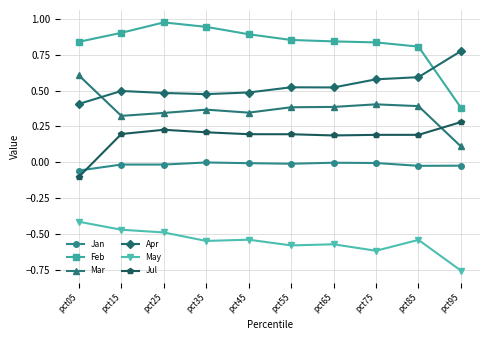

List the series in order of their peak value, lowest first.

May, Jan, Jul, Mar, Apr, Feb